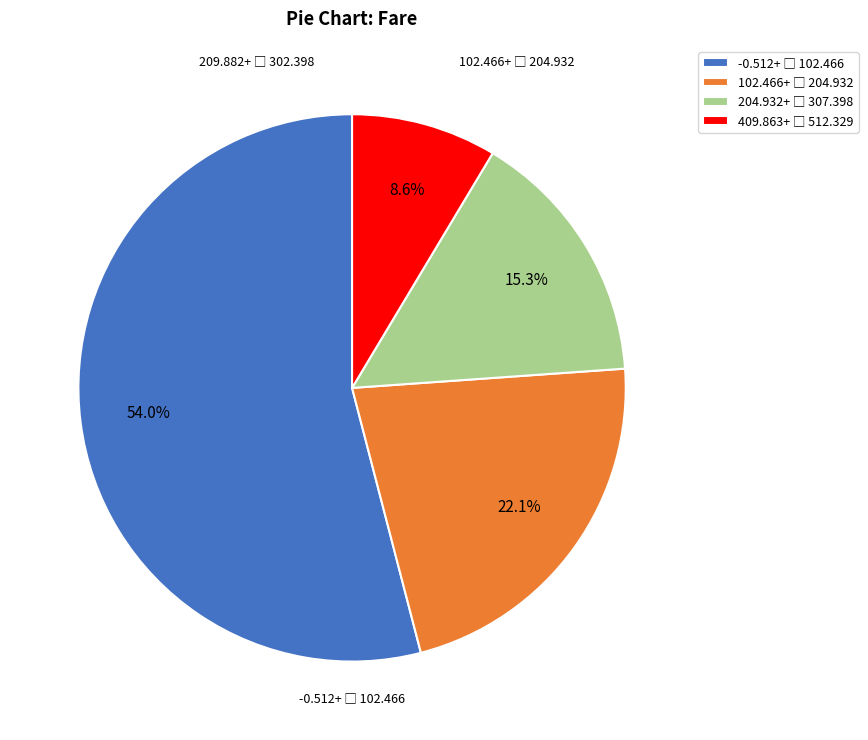

How many slices are in this pie chart?

4